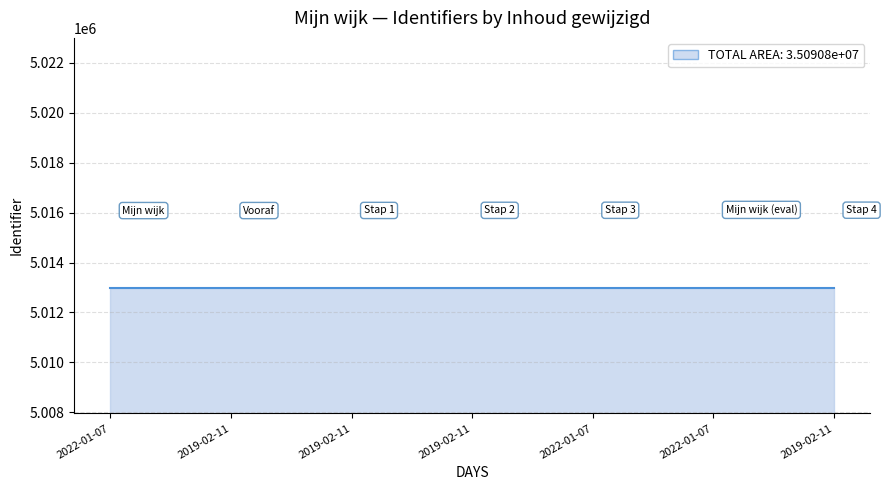

Which category has the highest value across all series?

2019-02-11